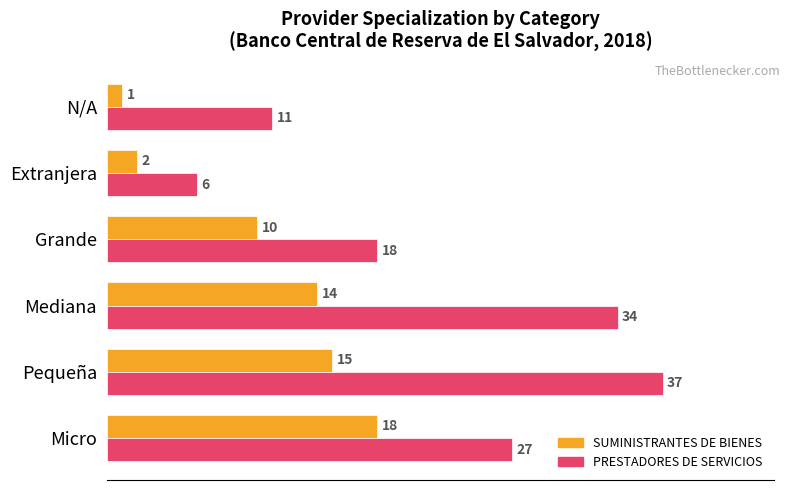

Which series has the widest spread of values?

PRESTADORES DE SERVICIOS